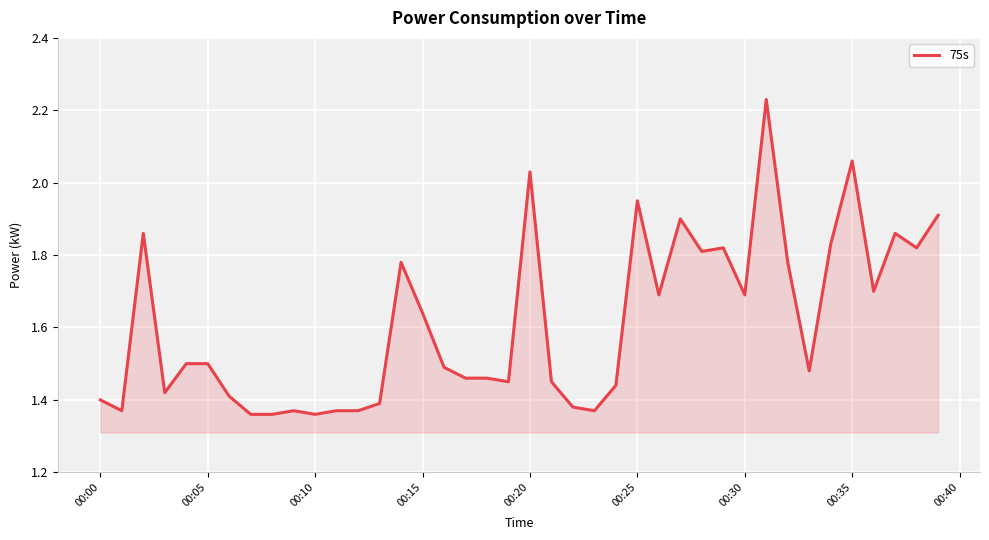

Does the chart display data point markers on the line(s)?

No